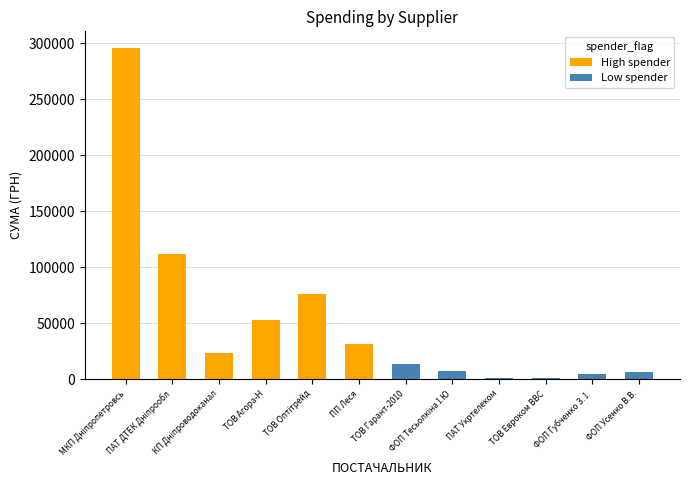

What is the greatest value displayed?

295638.6